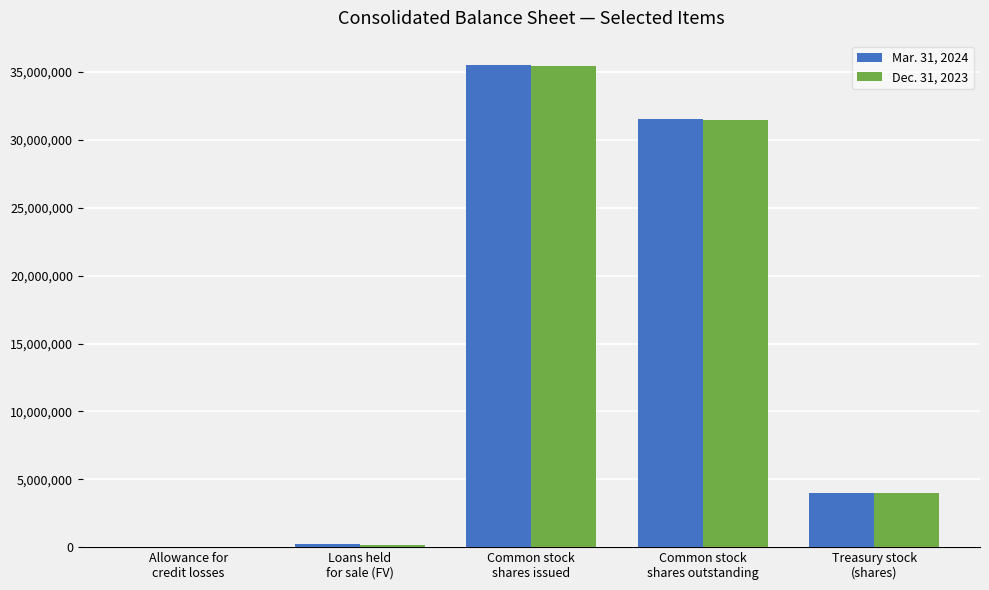

What is the total value across all series at Common stock
shares issued?

70999709